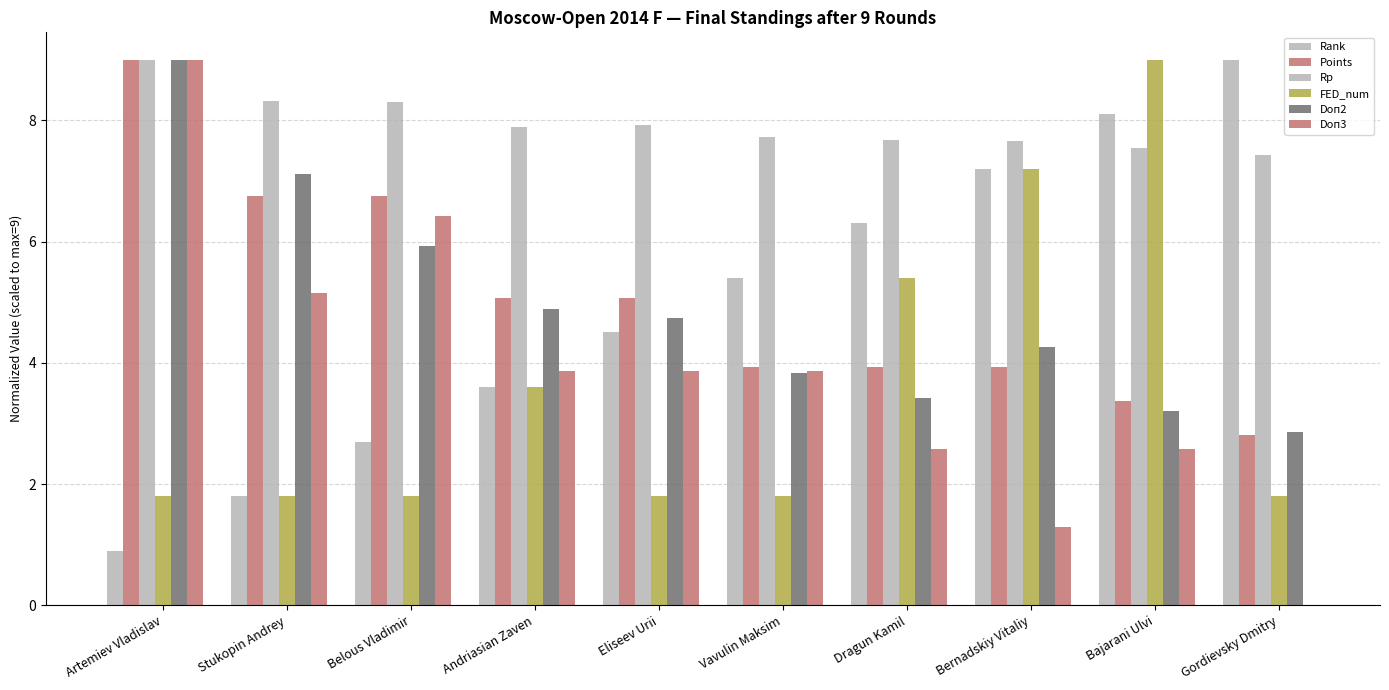

Which series changed the most between Bajarani Ulvi and Gordievsky Dmitry?

FED_num